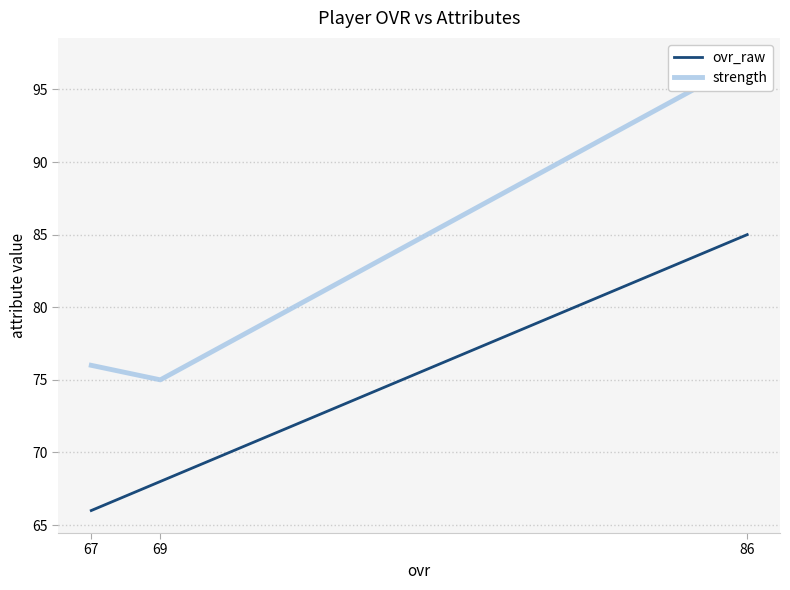

What is the highest value of the ovr_raw series?

85